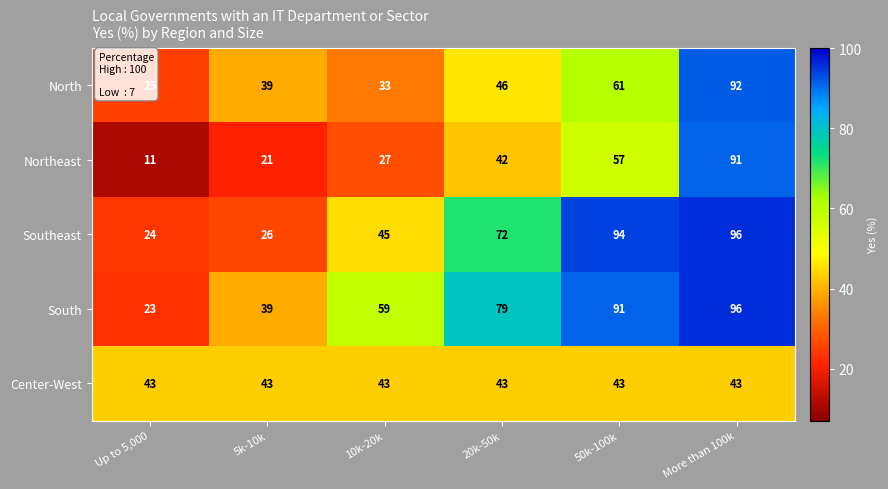

At which category does the chart reach its peak across all series?

More than 100k